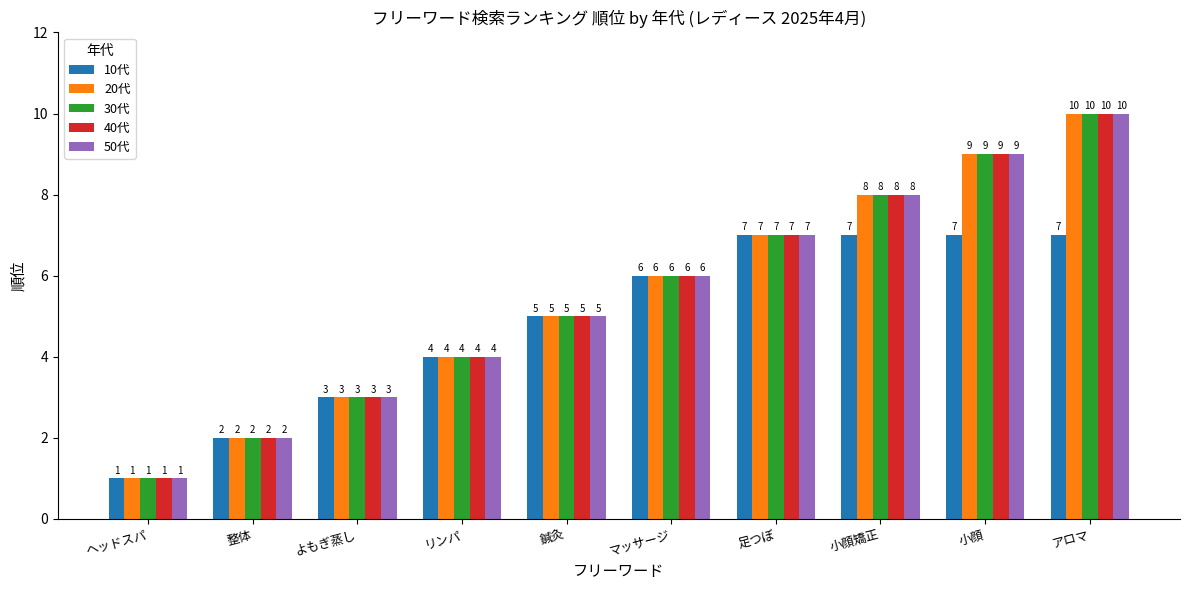

What is the minimum value shown in the chart?

1